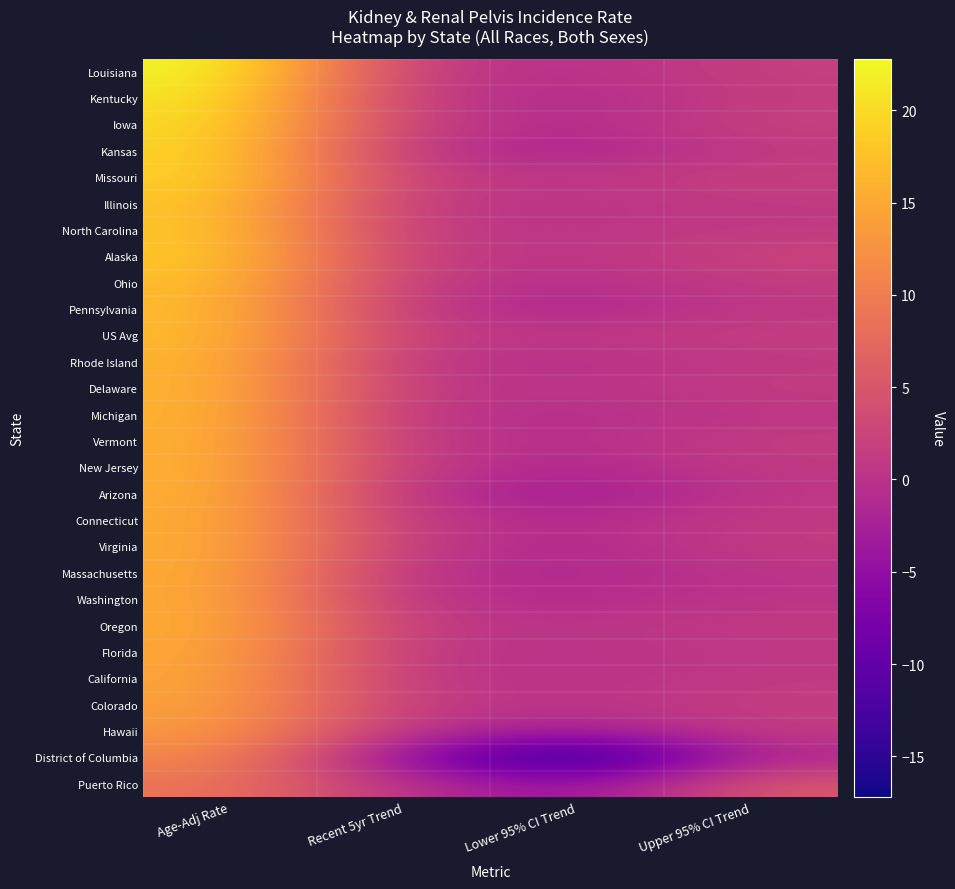

Which series has the widest spread of values?

District of Columbia